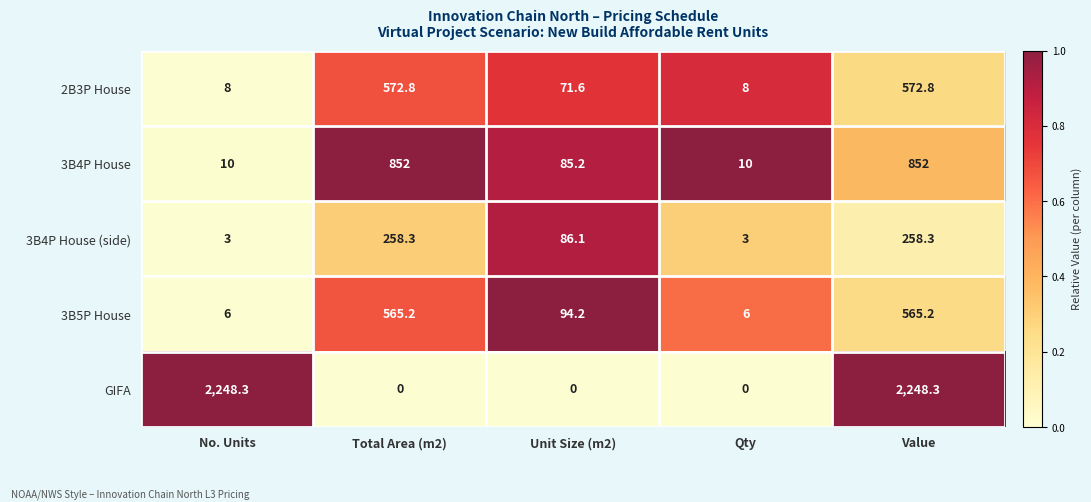

What is the difference between the 3B4P House values at Unit Size (m2) and Value?

766.8